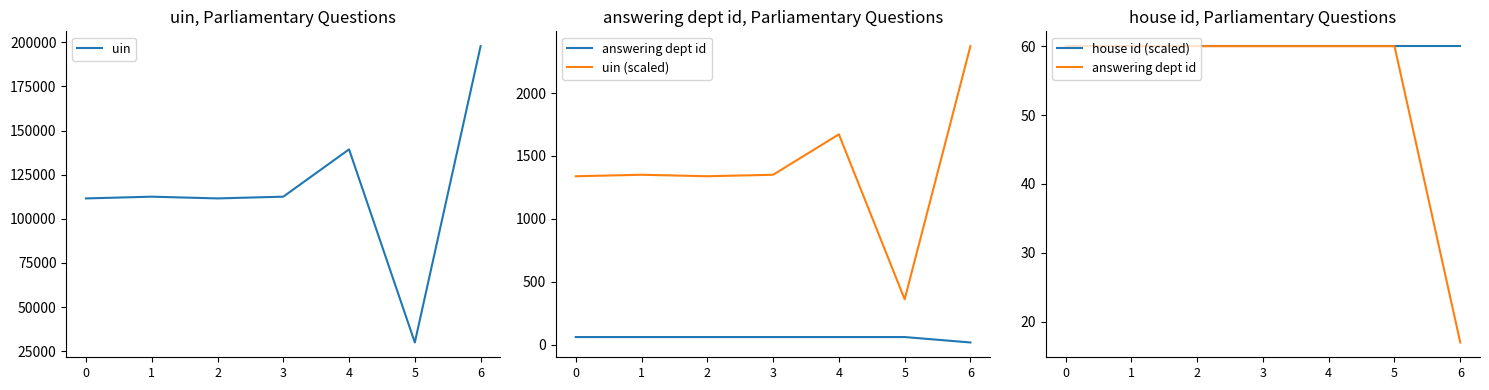

What is the difference between the uin values at 5 and 3?

82538